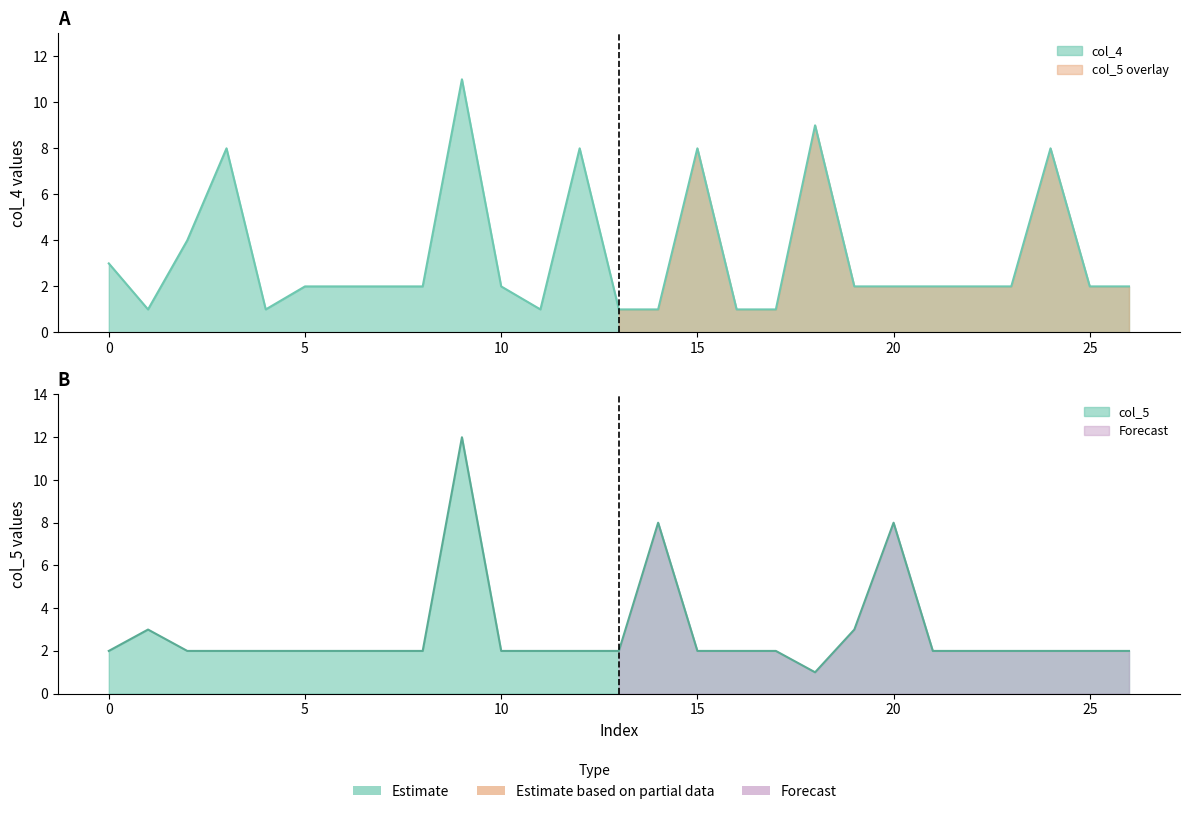

Reading left to right, list all the values displayed in this chart.

col_4: 0=3	1=1	2=4	3=8	4=1	5=2	6=2	7=2	8=2	9=11	10=2	11=1	12=8	13=1	14=1	15=8	16=1	17=1	18=9	19=2	20=2	21=2	22=2	23=2	24=8	25=2	26=2
col_5: 0=2	1=3	2=2	3=2	4=2	5=2	6=2	7=2	8=2	9=12	10=2	11=2	12=2	13=2	14=8	15=2	16=2	17=2	18=1	19=3	20=8	21=2	22=2	23=2	24=2	25=2	26=2